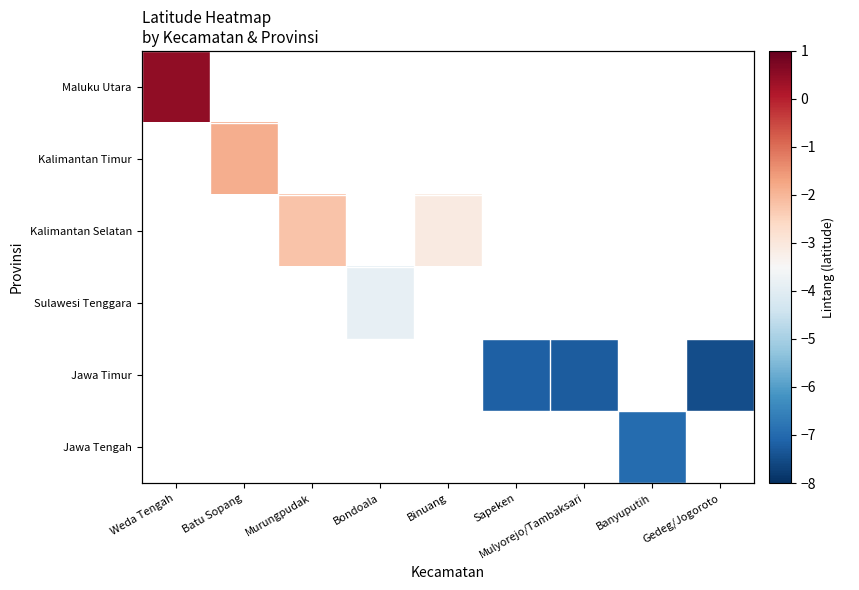

How many distinct data groups are displayed?

6